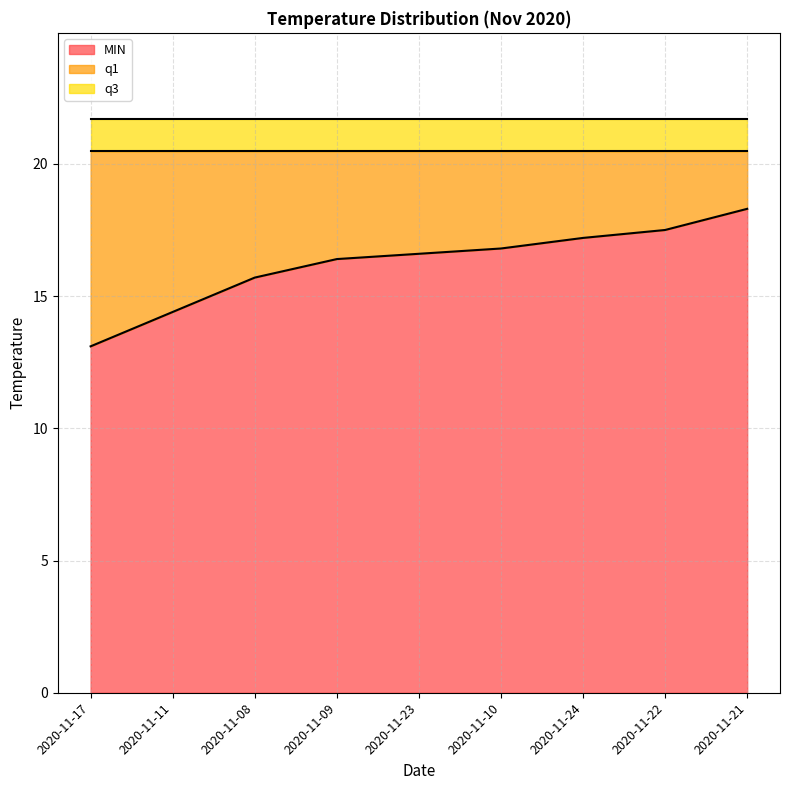

What is the maximum value shown in the chart?

21.7